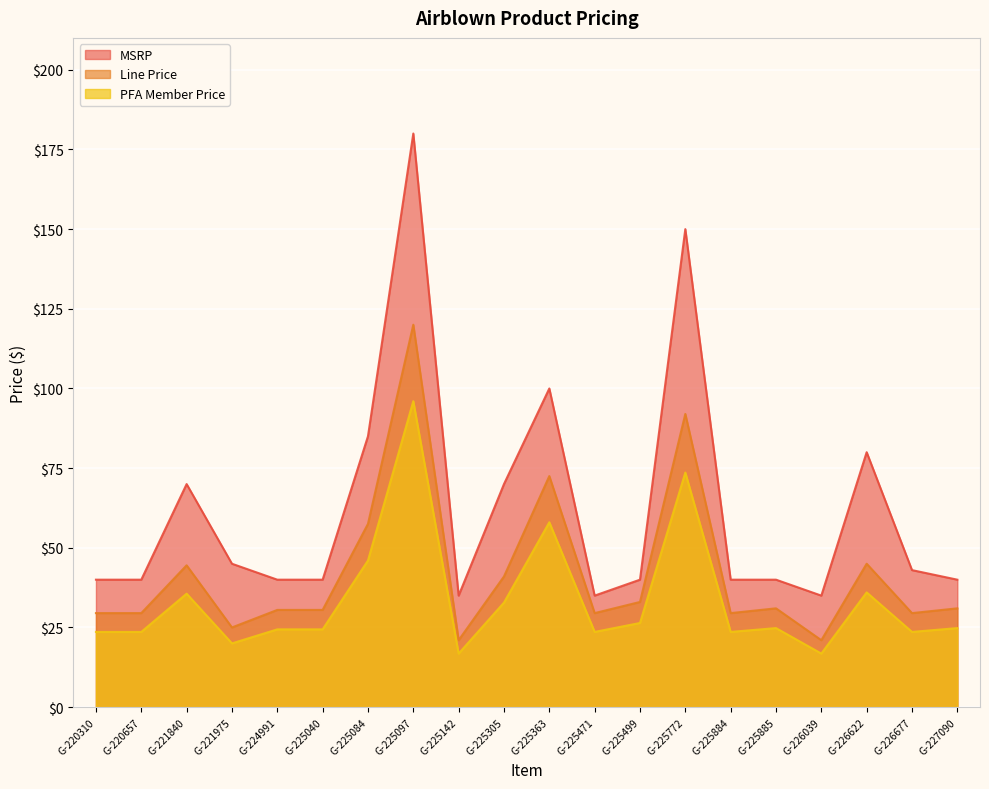

Rank the categories by MSRP value from highest to lowest.

G-225097, G-225772, G-225363, G-225084, G-226622, G-221840, G-225305, G-221975, G-226677, G-220310, G-220657, G-224991, G-225040, G-225499, G-225884, G-225885, G-227090, G-225142, G-225471, G-226039